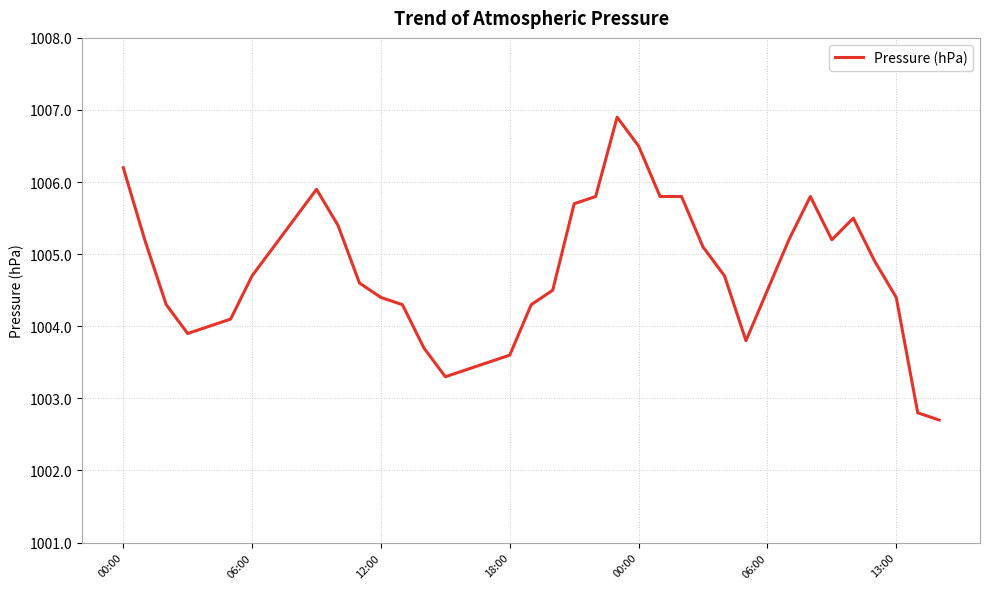

What is the maximum value shown in the chart?

1006.9